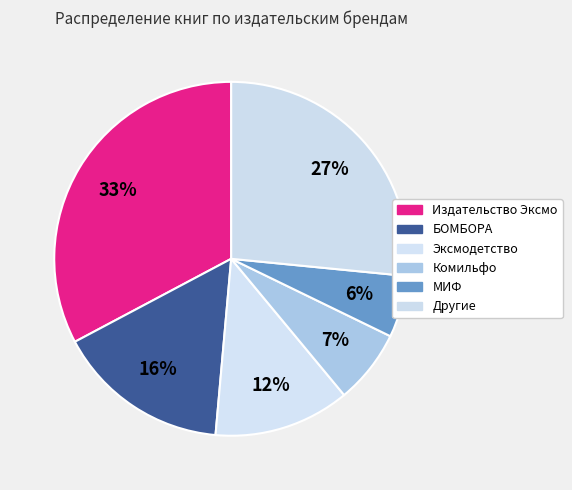

To the nearest percent, what is the difference between the largest and smallest slice percentages?

27%